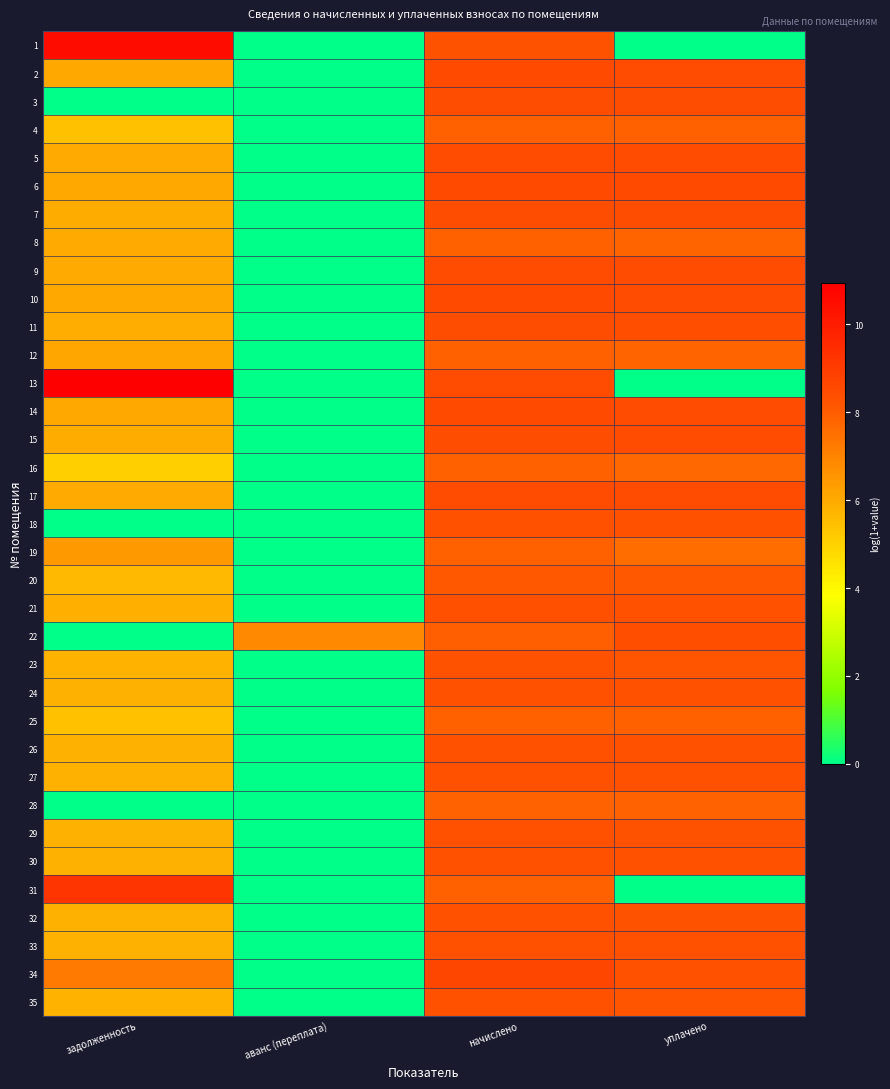

How many distinct data groups are displayed?

35